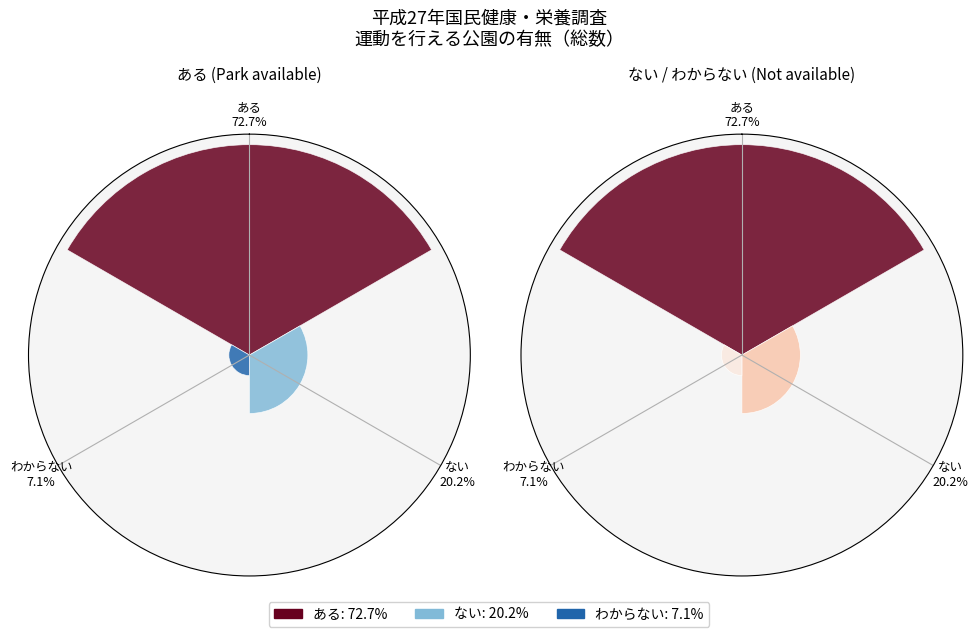

What portion of the pie excludes ない 20.2%?

79.8%